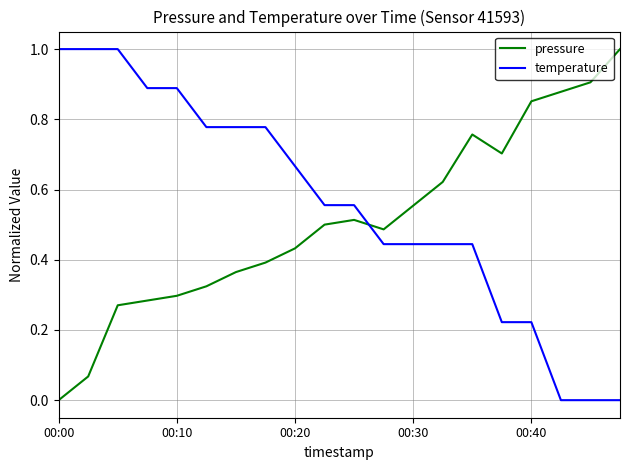

In pressure, how many points are higher than both neighbors (excluding endpoints)?

2